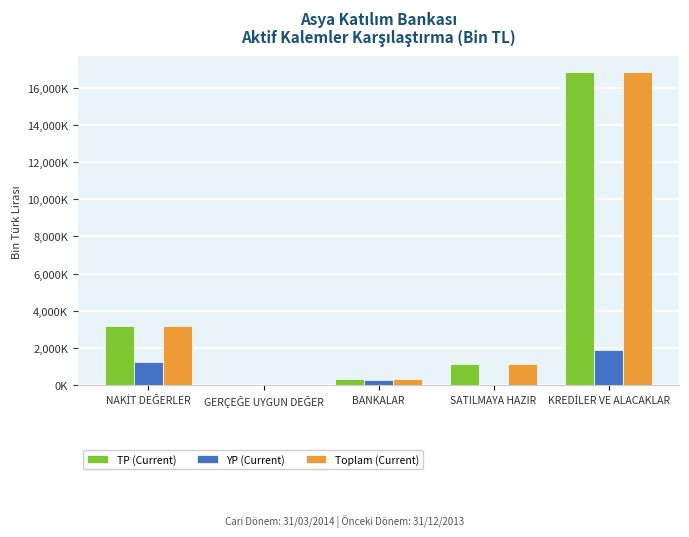

What is the average value of the YP (Current) series?

696091